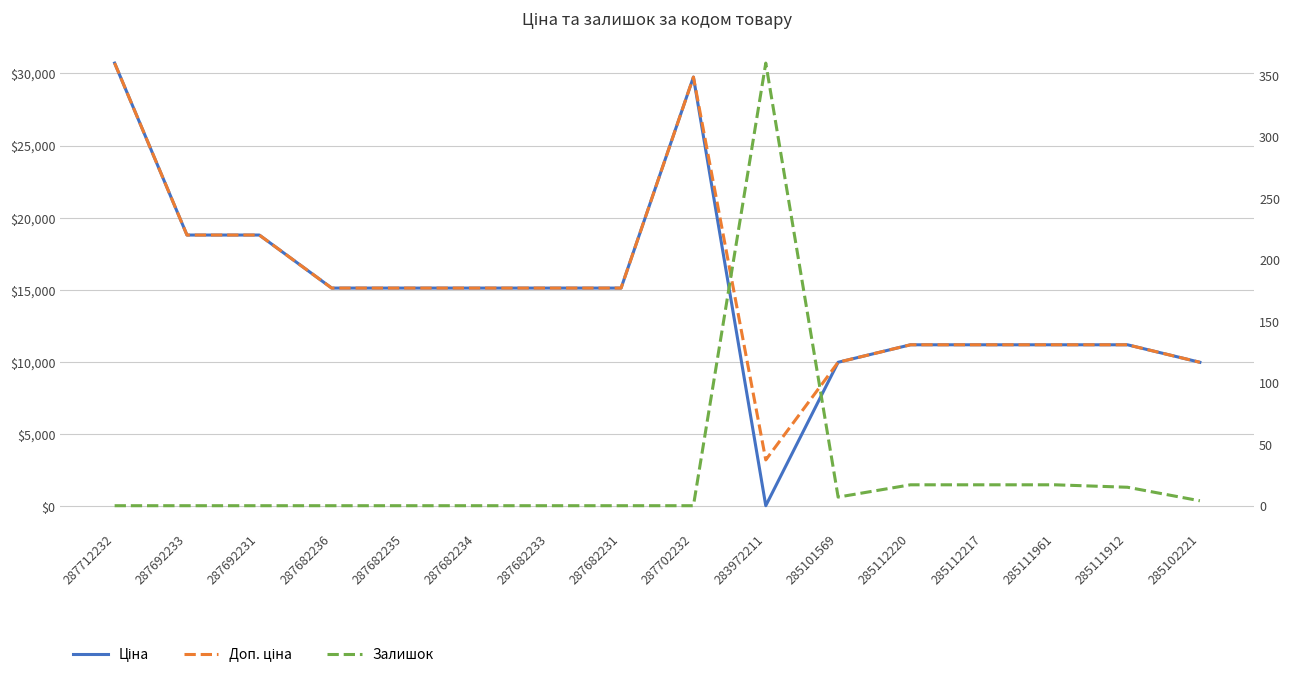

At how many categories does at least one series exceed 28379?

2